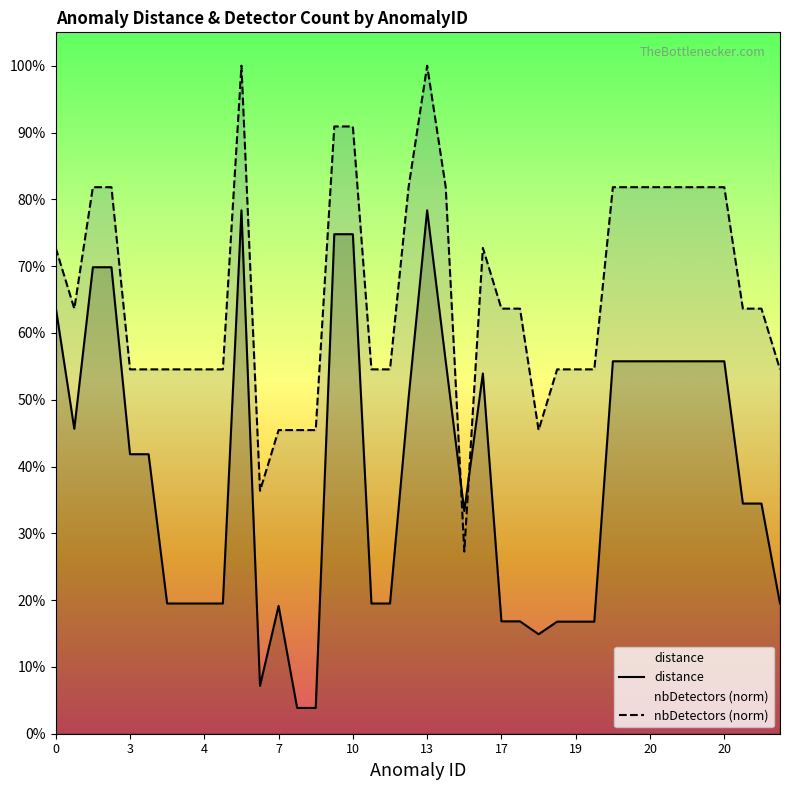

What is the maximum value shown in the chart?

1.0